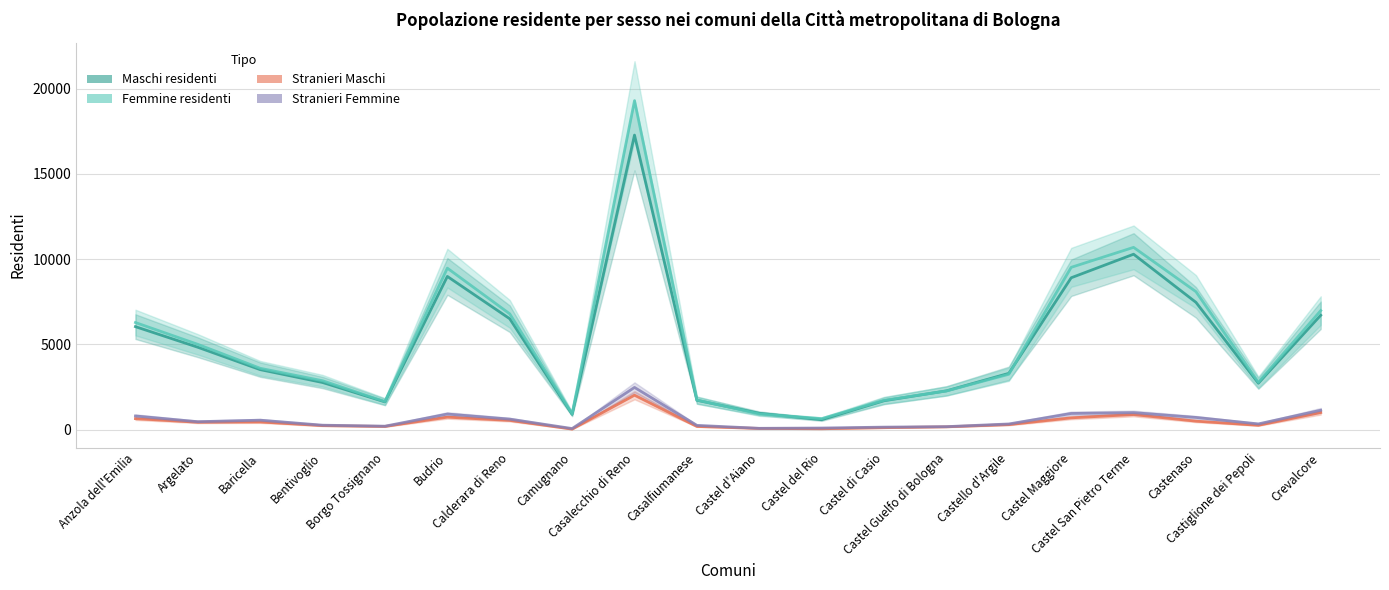

Rank the series at Casalecchio di Reno from lowest to highest value.

Stranieri Maschi, Stranieri Femmine, Maschi residenti, Femmine residenti